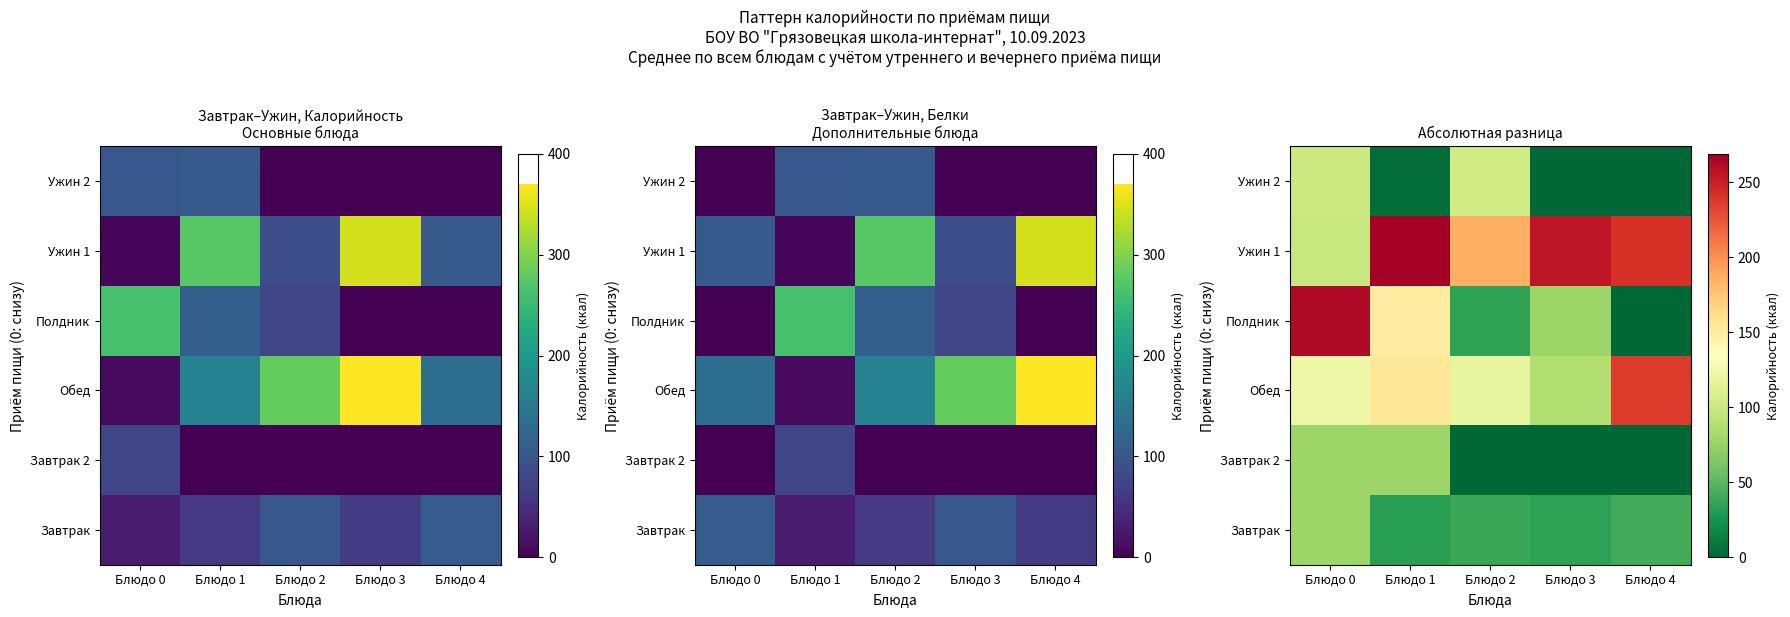

List the series in order of their peak value, lowest first.

Завтрак 2, Завтрак, Ужин 2, Обед, Полдник, Ужин 1